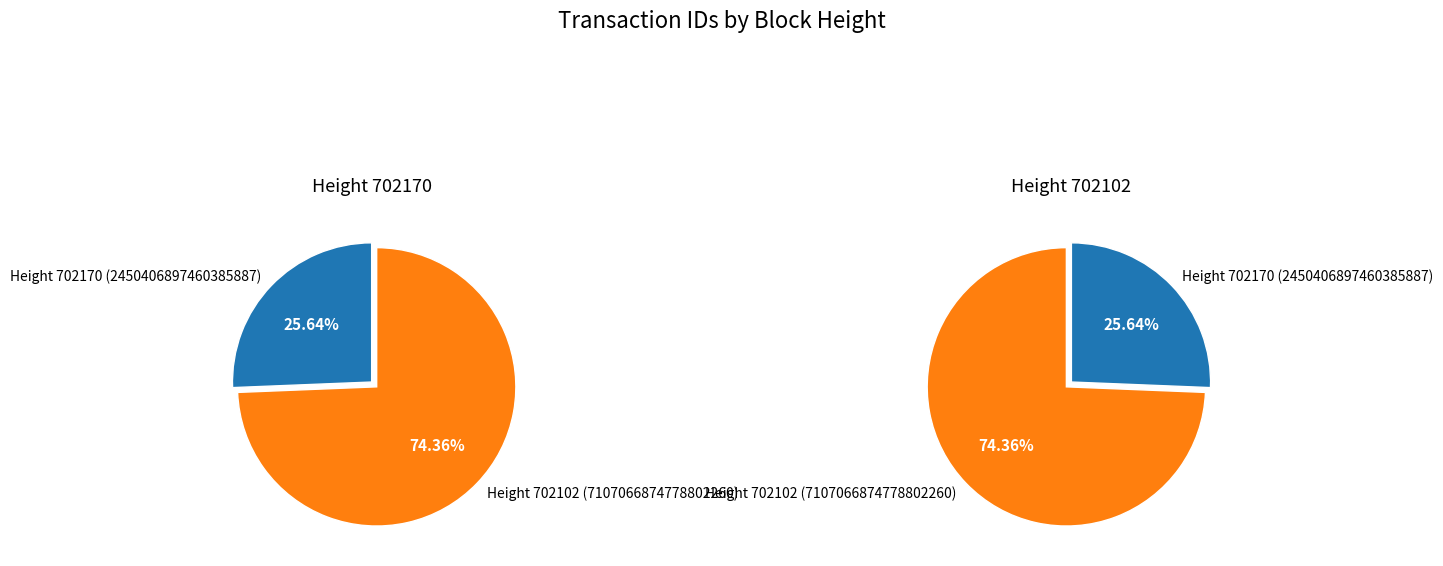

Between 702102 and 702170, which is larger?

702102